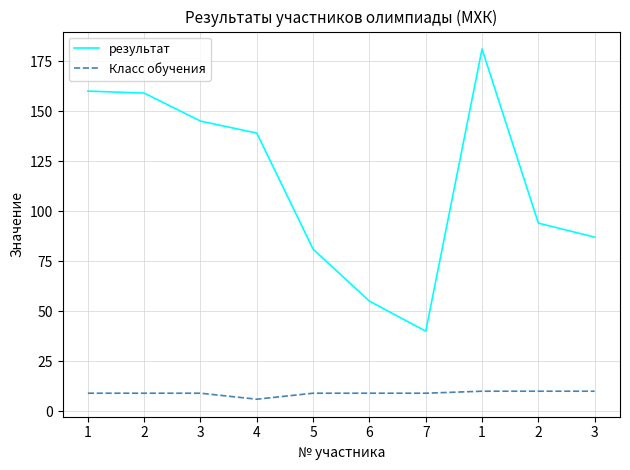

At how many categories does at least one series exceed 137?

5